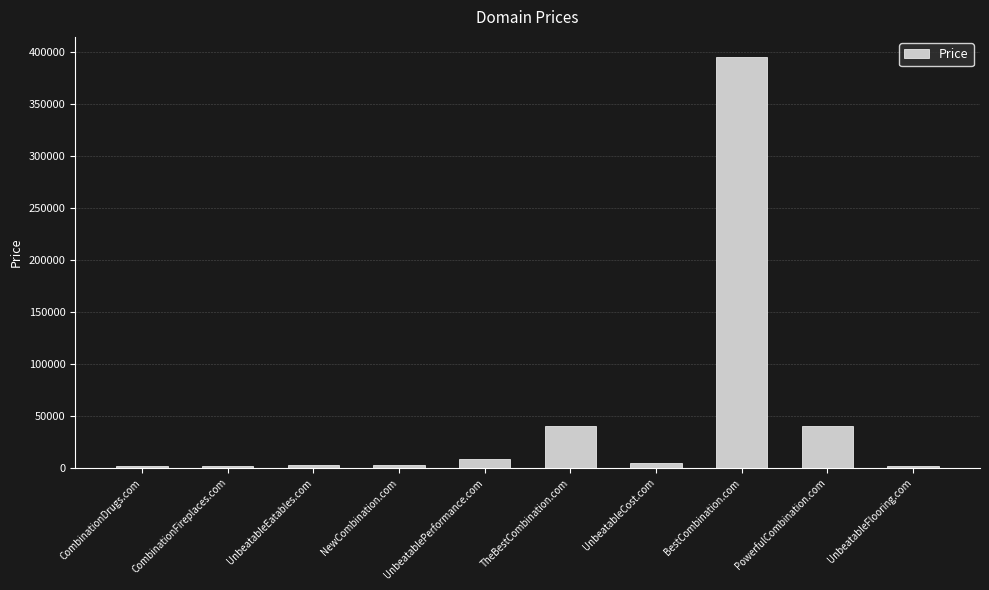

How many data points are less than 4888?

5